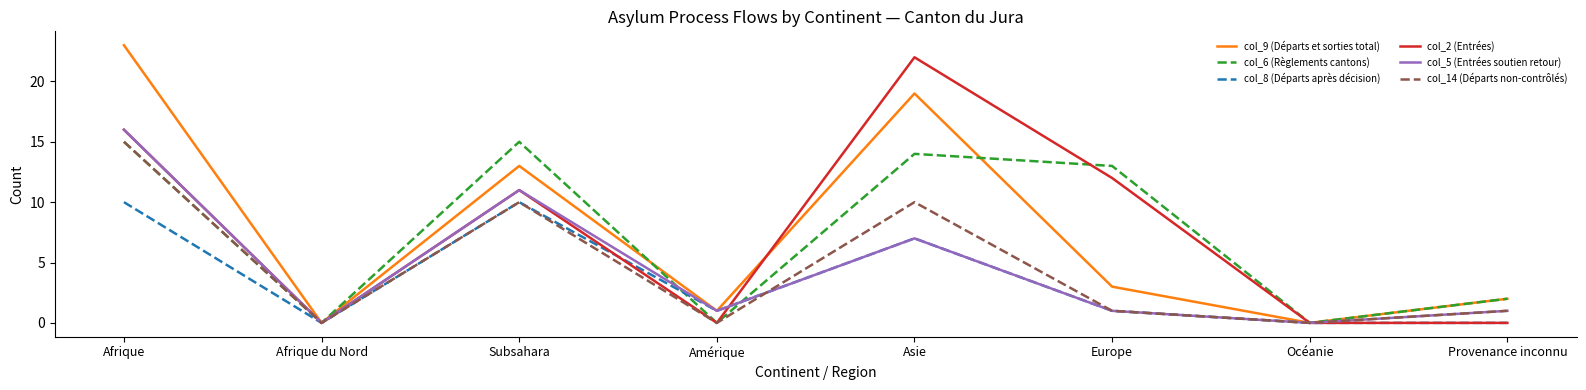

What is the difference between the second highest and minimum values in the col_5 (Entrées soutien retour) series?

11